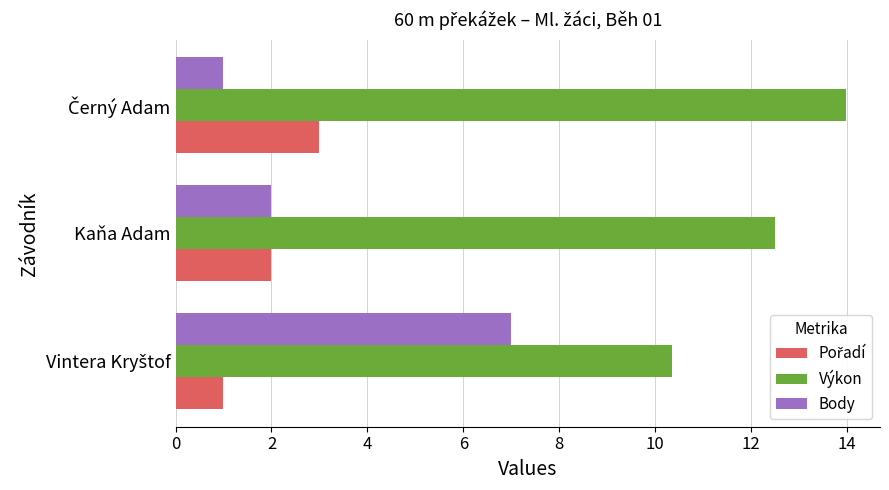

What is the difference between the highest and lowest values at Kaňa Adam?

10.5